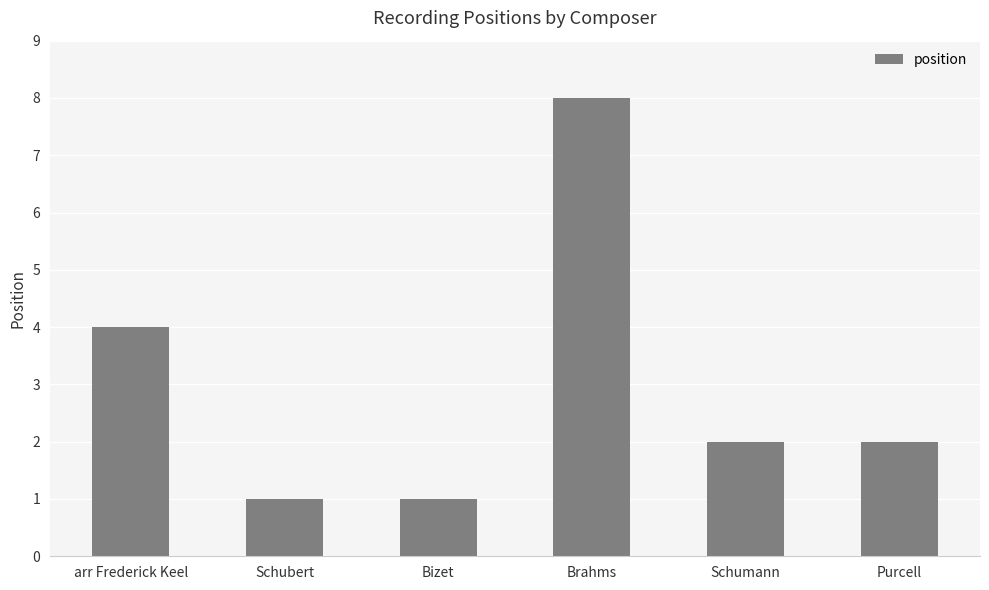

What is the change in value from Schubert to Schumann?

+1